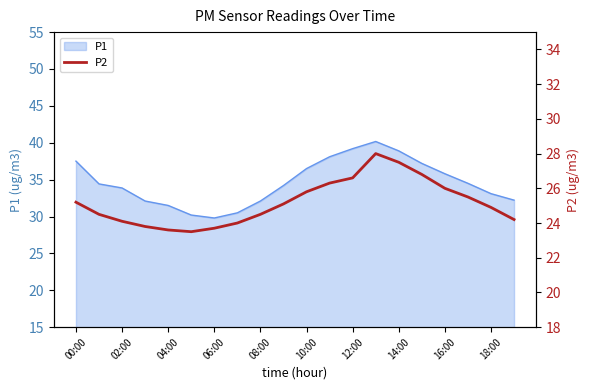

How many lines are shown in the chart?

1